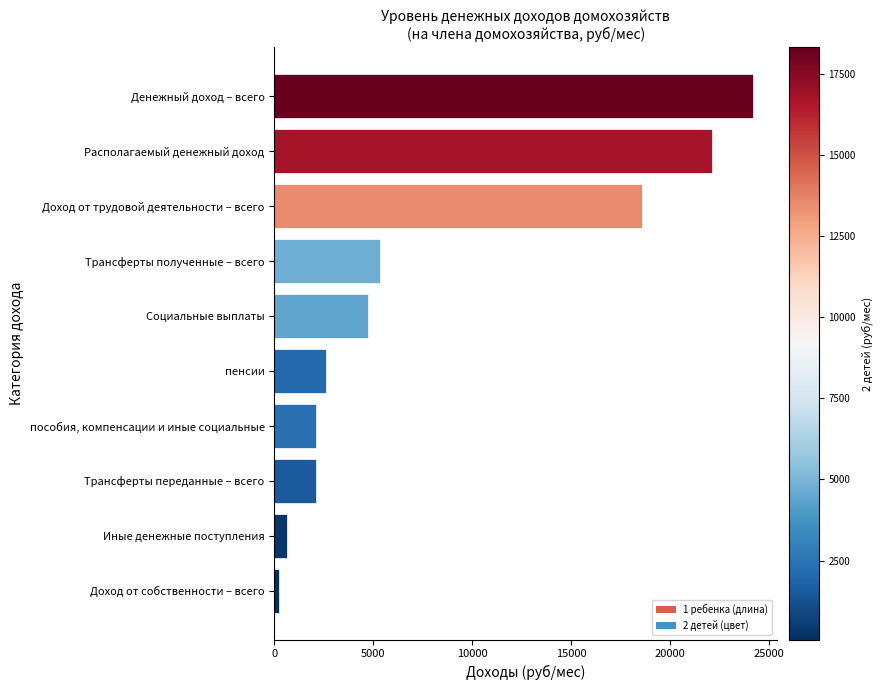

Are the bars grouped side by side (vs. stacked)?

No